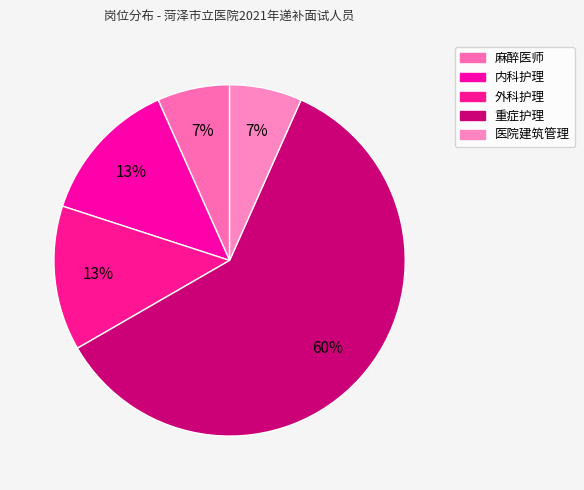

Do 外科护理 and 内科护理 together represent more than half of the pie?

No